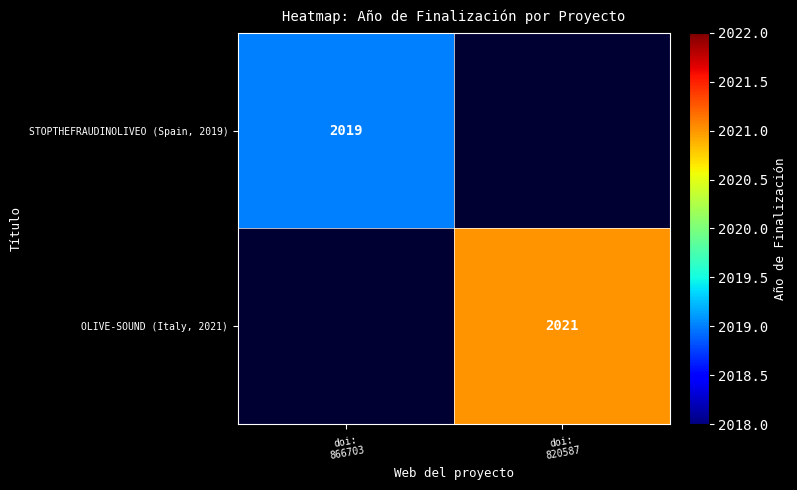

True or false: OLIVE-SOUND (Italy, 2021) has a value of 2892.4 at doi: 820587.

False